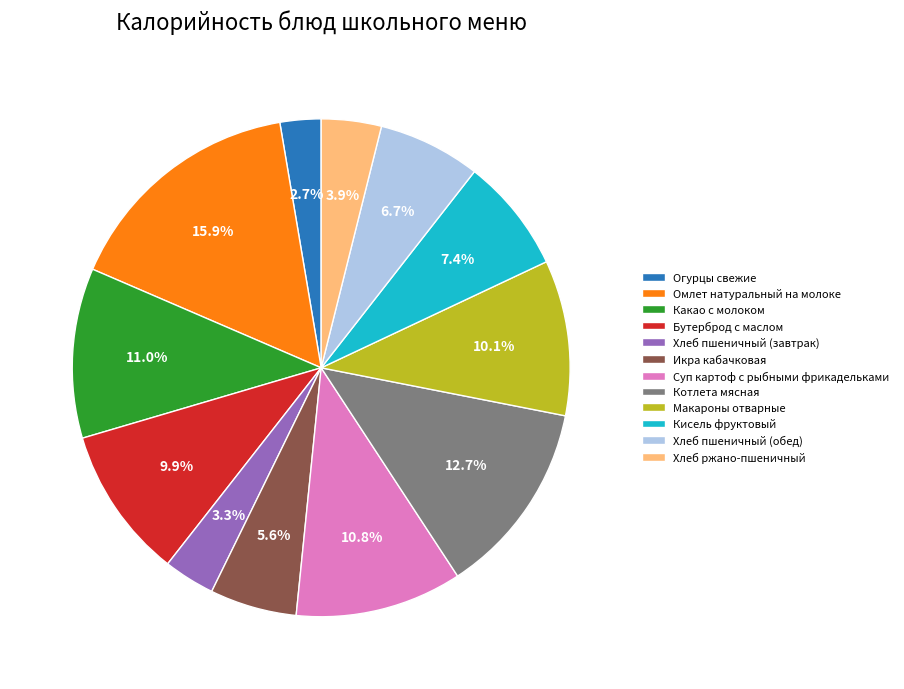

Which category has the biggest portion of the pie?

Омлет натуральный на молоке